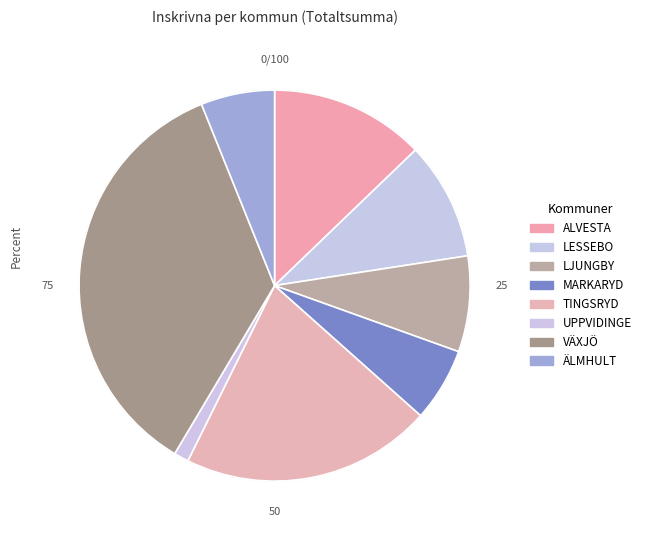

Rank the categories by value from highest to lowest.

VÄXJÖ, TINGSRYD, ALVESTA, LESSEBO, LJUNGBY, MARKARYD, ÄLMHULT, UPPVIDINGE